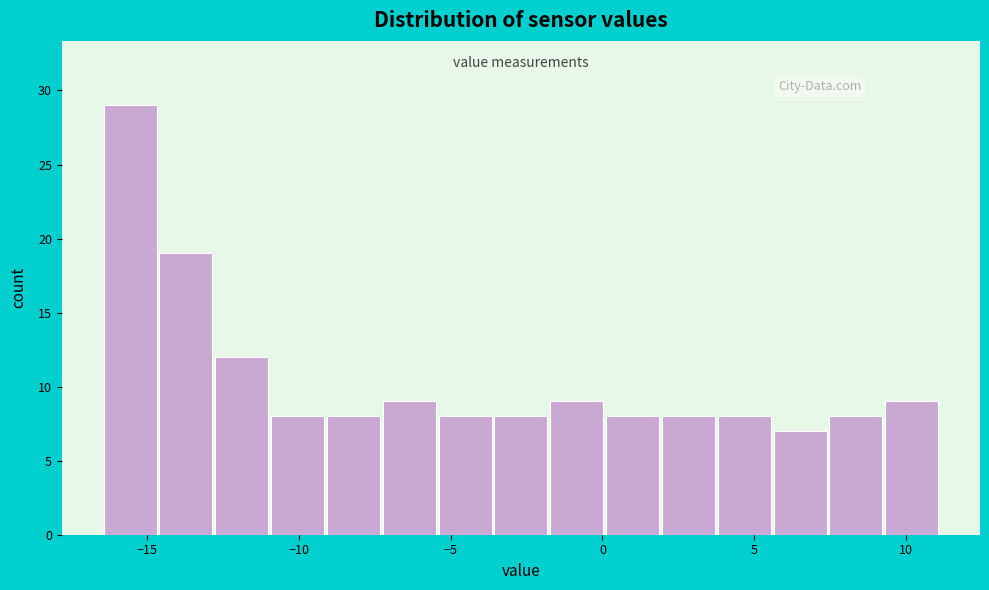

Read against the x-axis, roughly where is the centre of the tallest bar?

-15.5